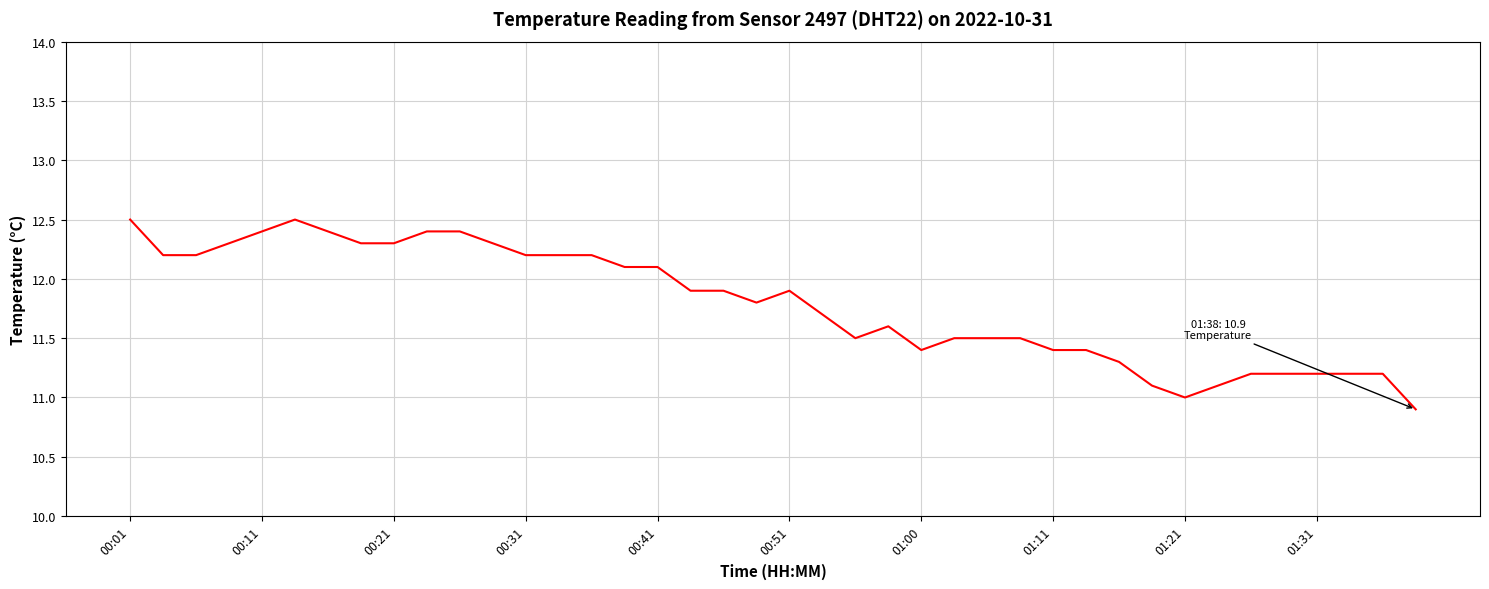

What is the greatest value displayed?

12.5